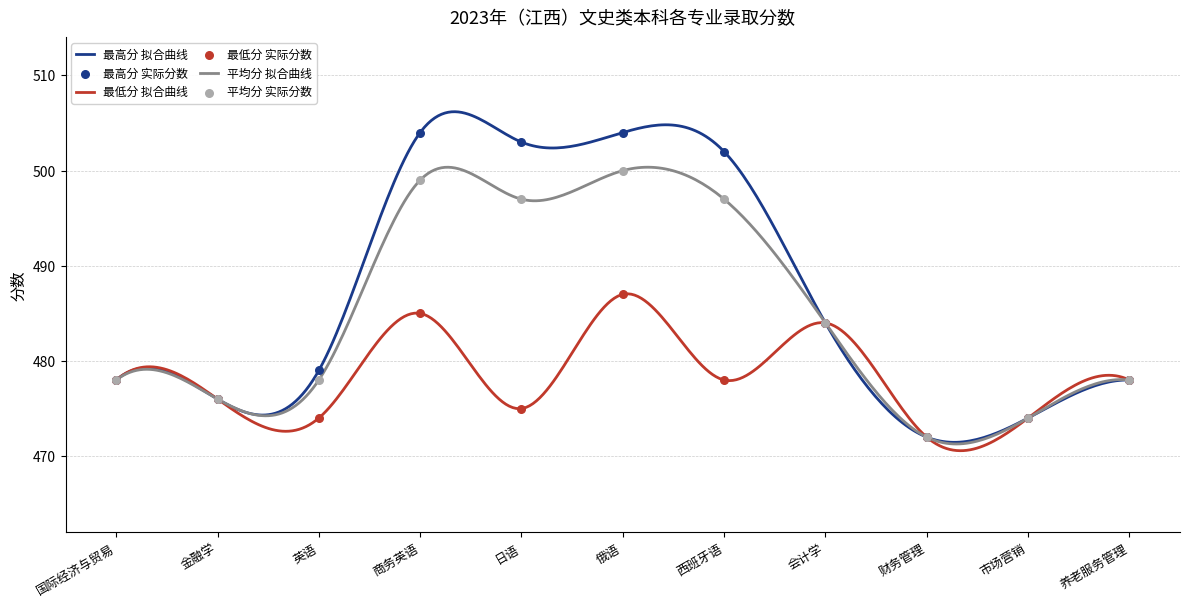

Which series has the widest spread of Y values?

最高分